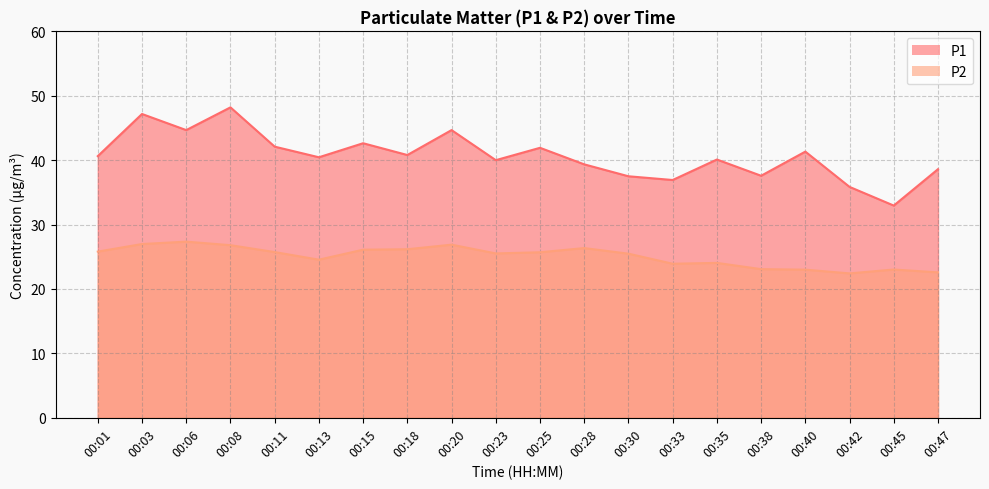

List the labels in order of P1 value, largest first.

00:08, 00:03, 00:06, 00:20, 00:15, 00:11, 00:25, 00:40, 00:18, 00:01, 00:13, 00:35, 00:23, 00:28, 00:47, 00:38, 00:30, 00:33, 00:42, 00:45